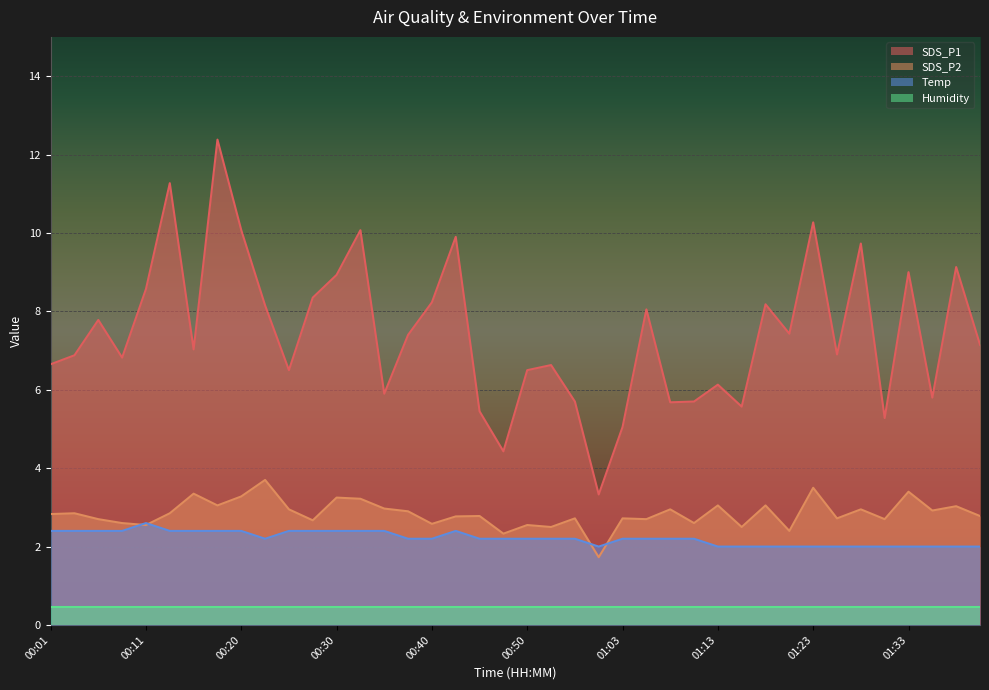

What is the sum of all SDS_P2 values?

113.7